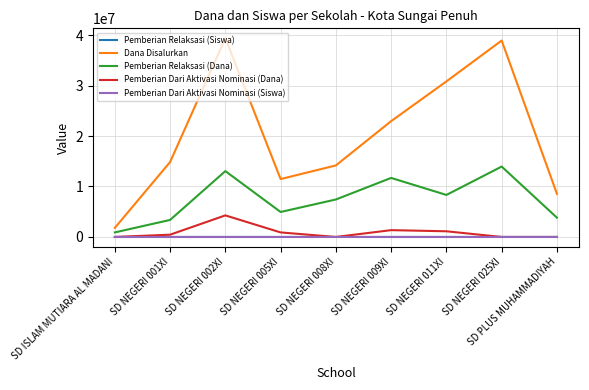

True or false: Pemberian Relaksasi (Siswa) and Pemberian Dari Aktivasi Nominasi (Siswa) cross at least once.

False